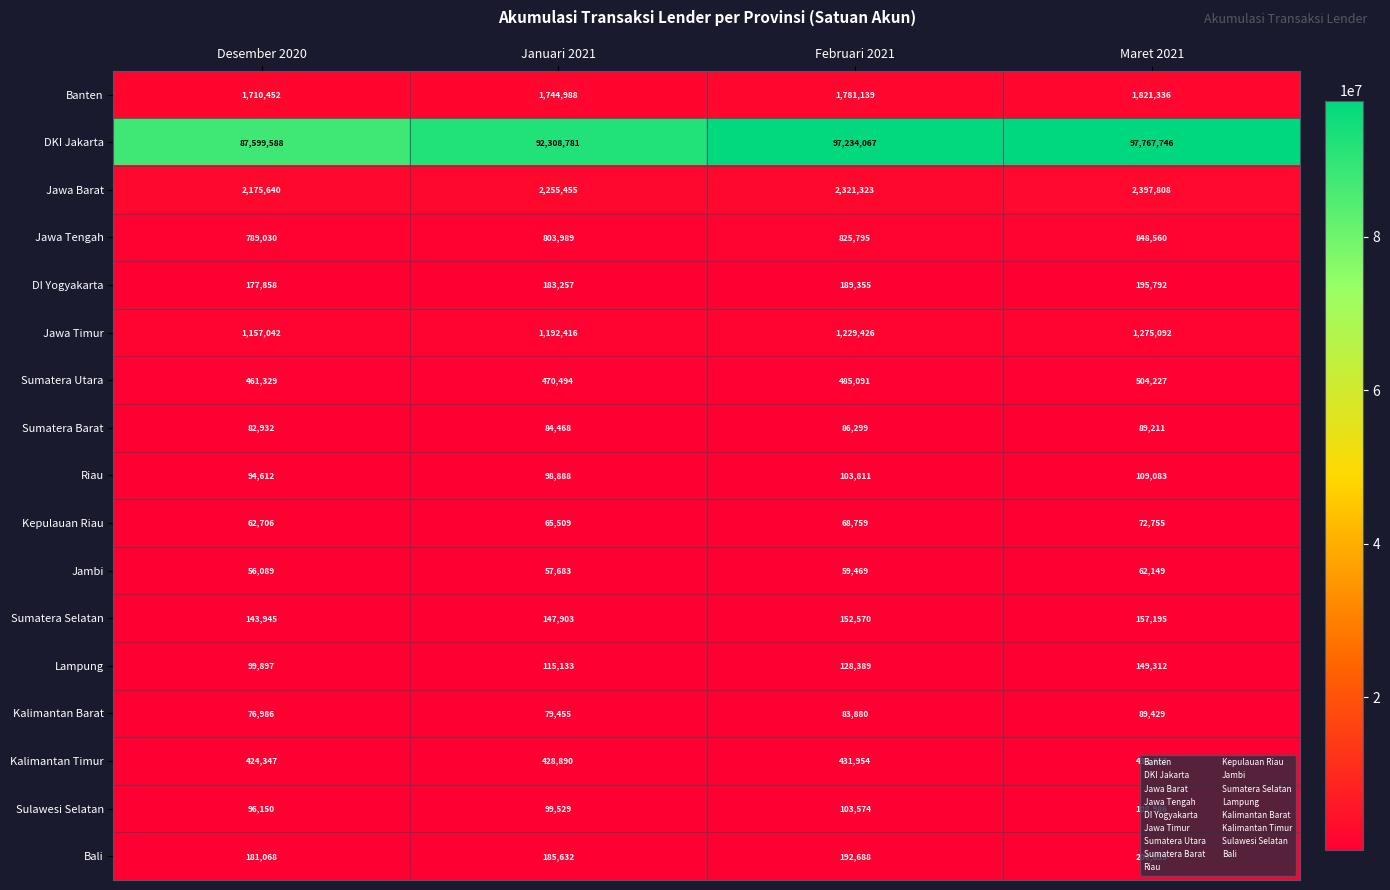

Is it true that Lampung equals 128389 at Februari 2021?

True